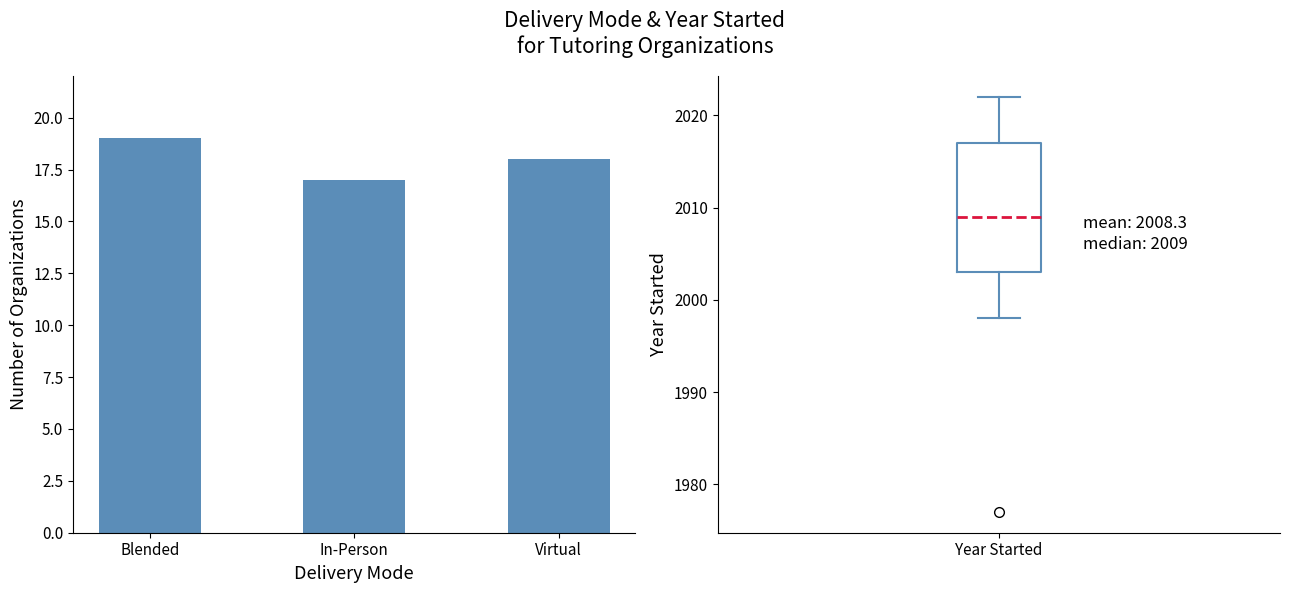

Count the number of values greater than 18.

1